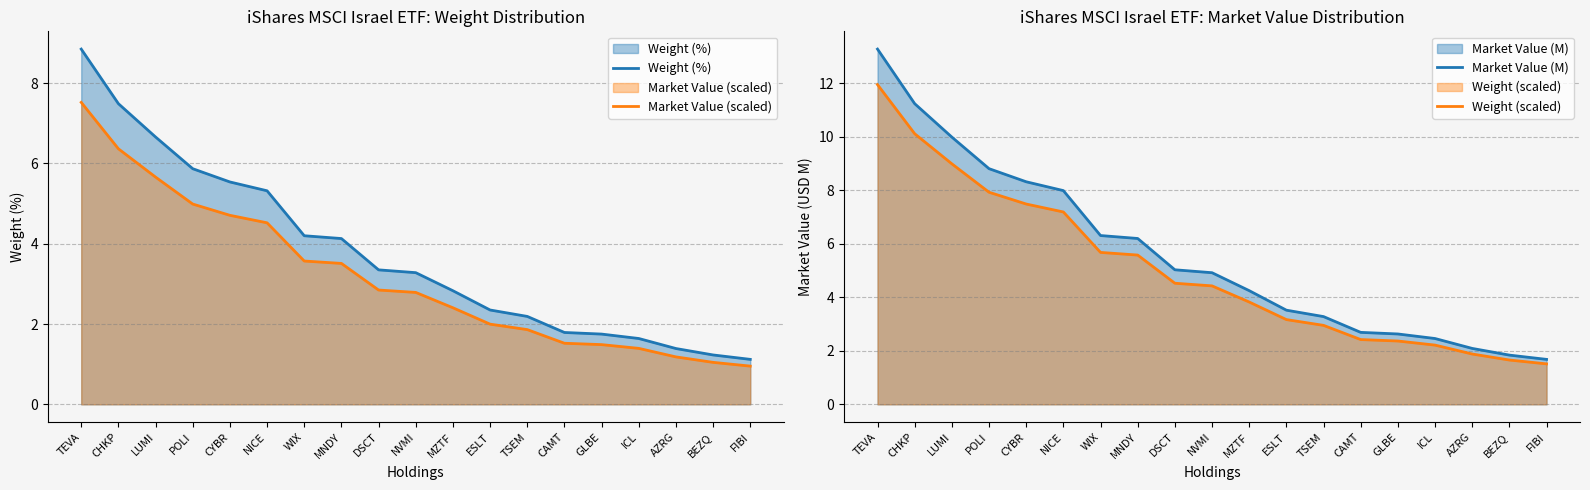

The Weight (scaled) series shows 2.9 at BEZQ. True or false?

False